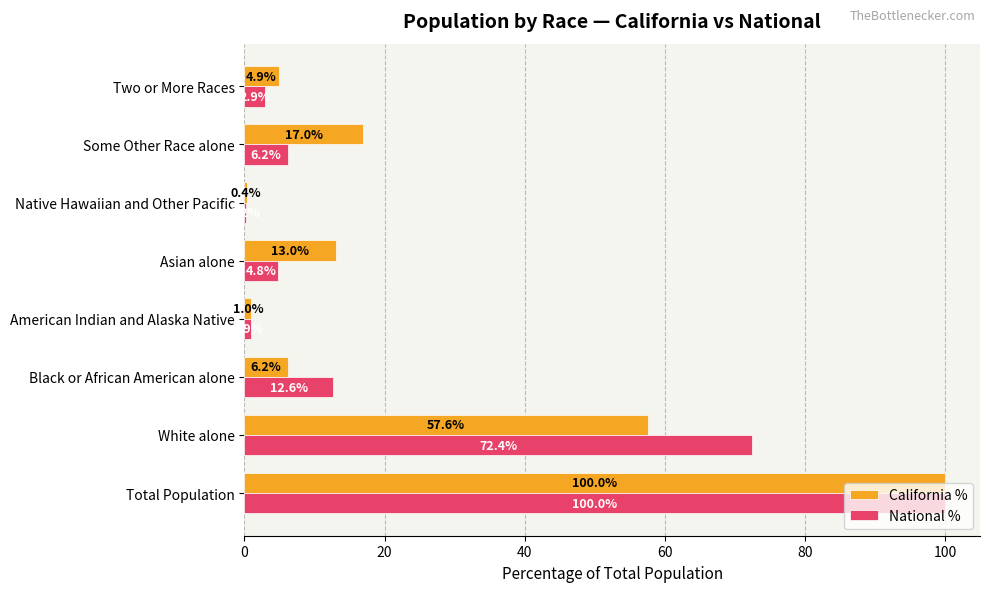

What is the sum of the California % values at Two or More Races and Total Population?

104.9